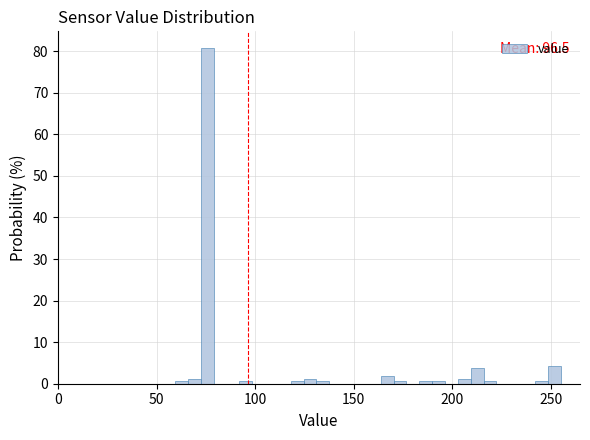

Read against the x-axis, roughly where is the centre of the tallest bar?

75